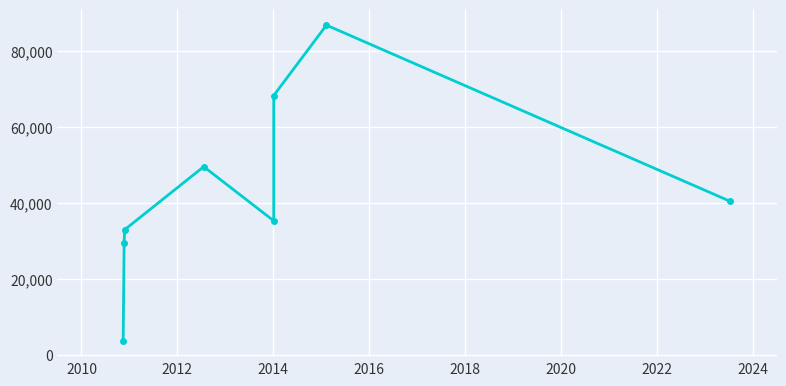

What is the sum of all values?

346300